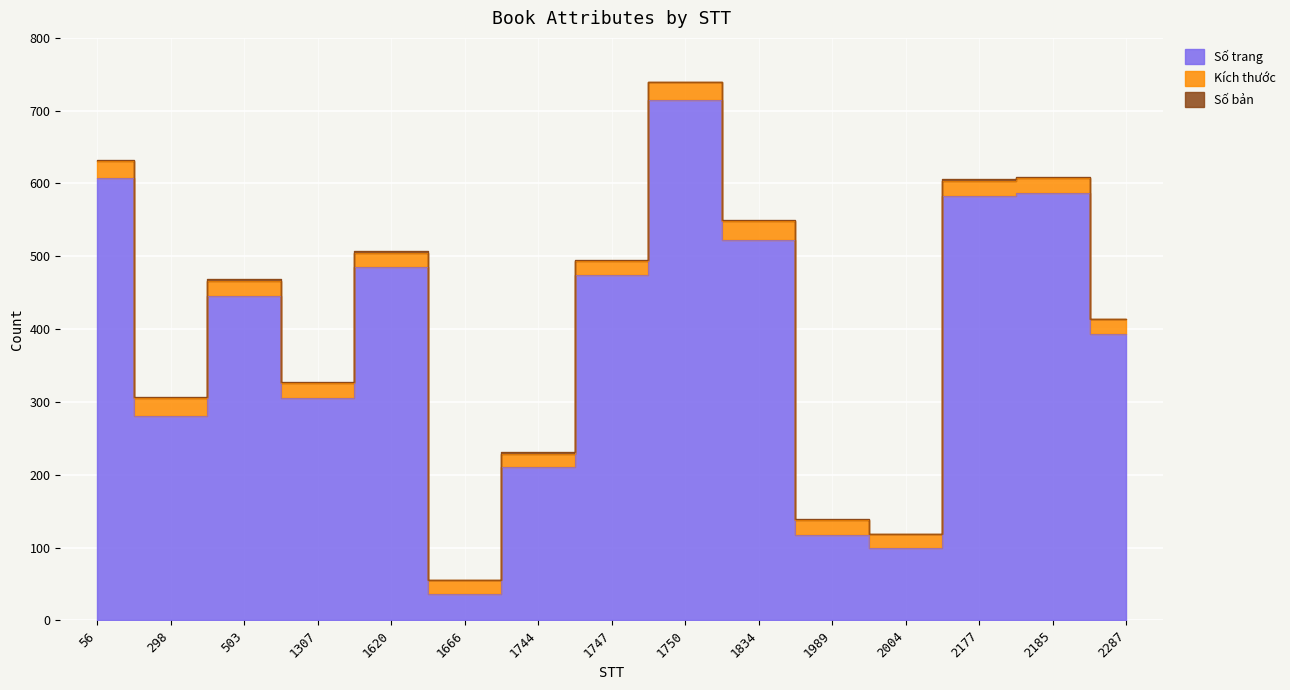

How many Số bản values are between 1 and 2?

14